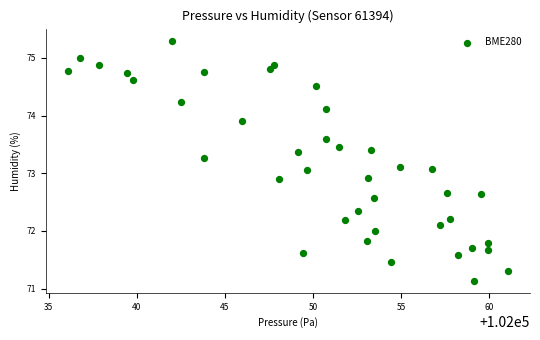

What is the range of Y values (max minus min)?

4.2